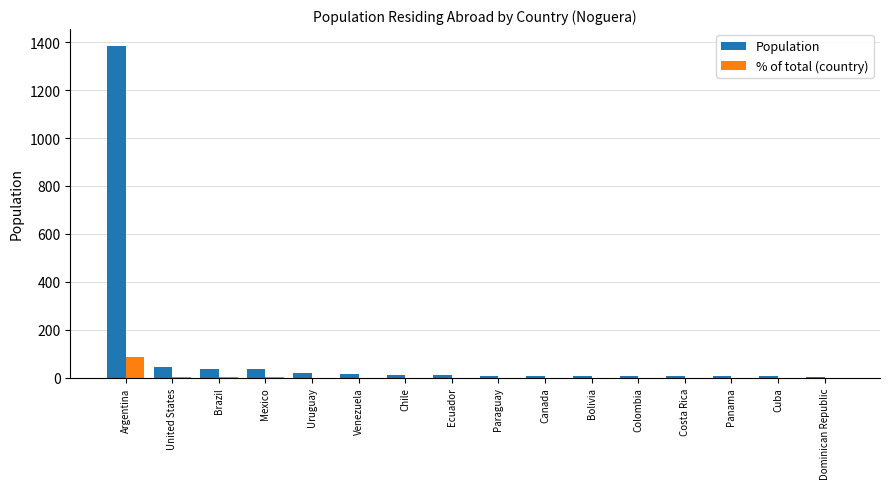

At which label does Population first exceed 10?

Argentina